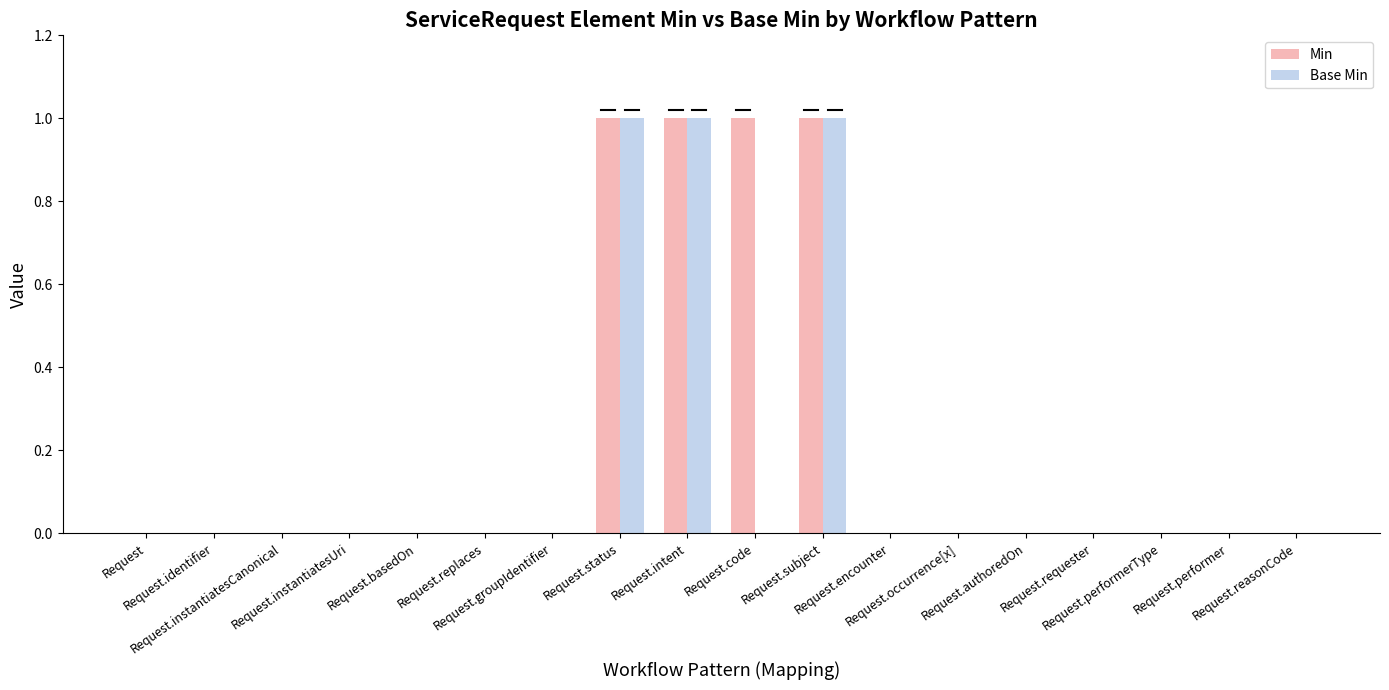

Which series has the largest total across all categories?

Min